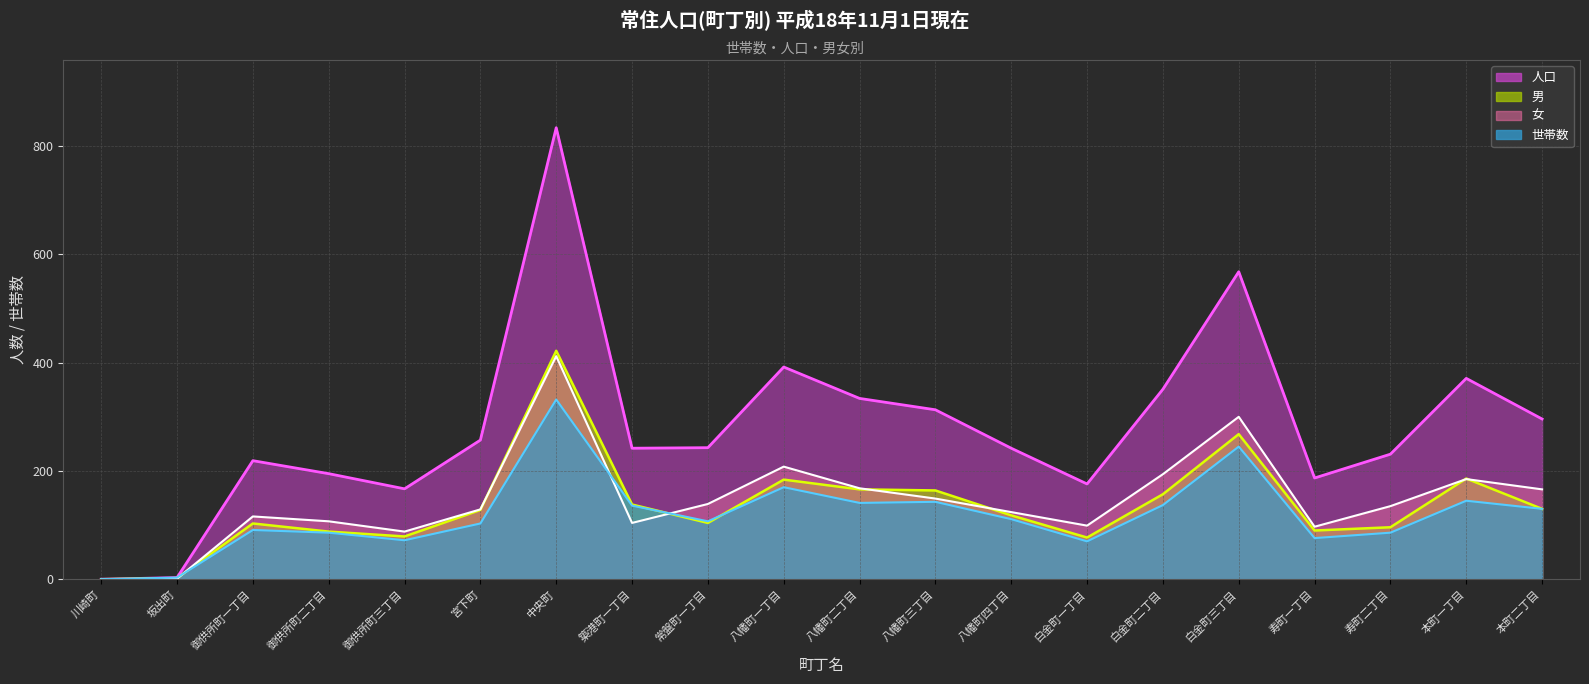

The 男 series shows 138 at 築港町一丁目. True or false?

True